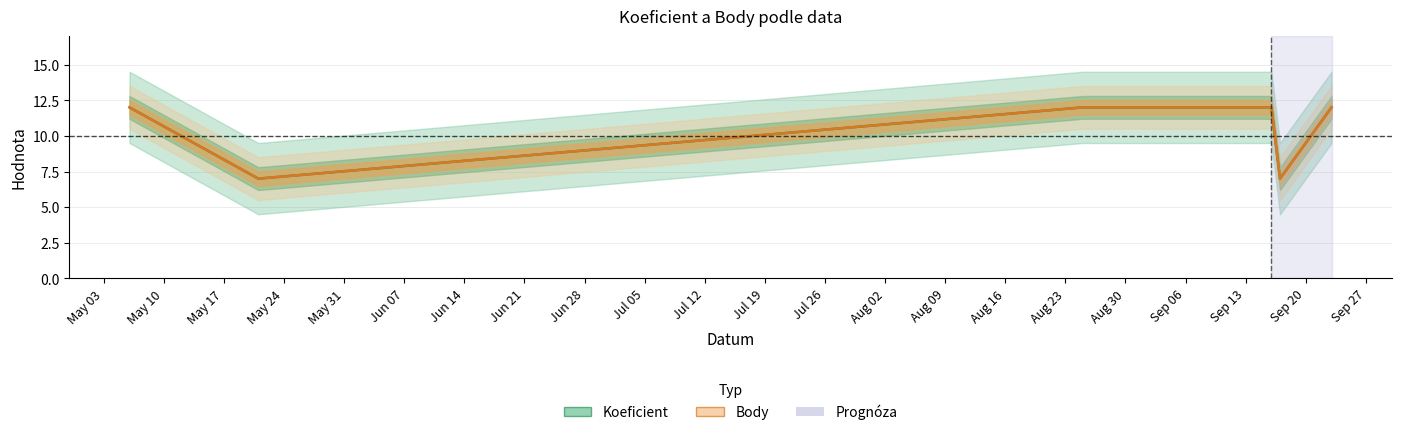

Reading left to right, transcribe all the data shown in this chart.

Koeficient: 12	7	12	12	7	12
Body: 12	7	12	12	7	12